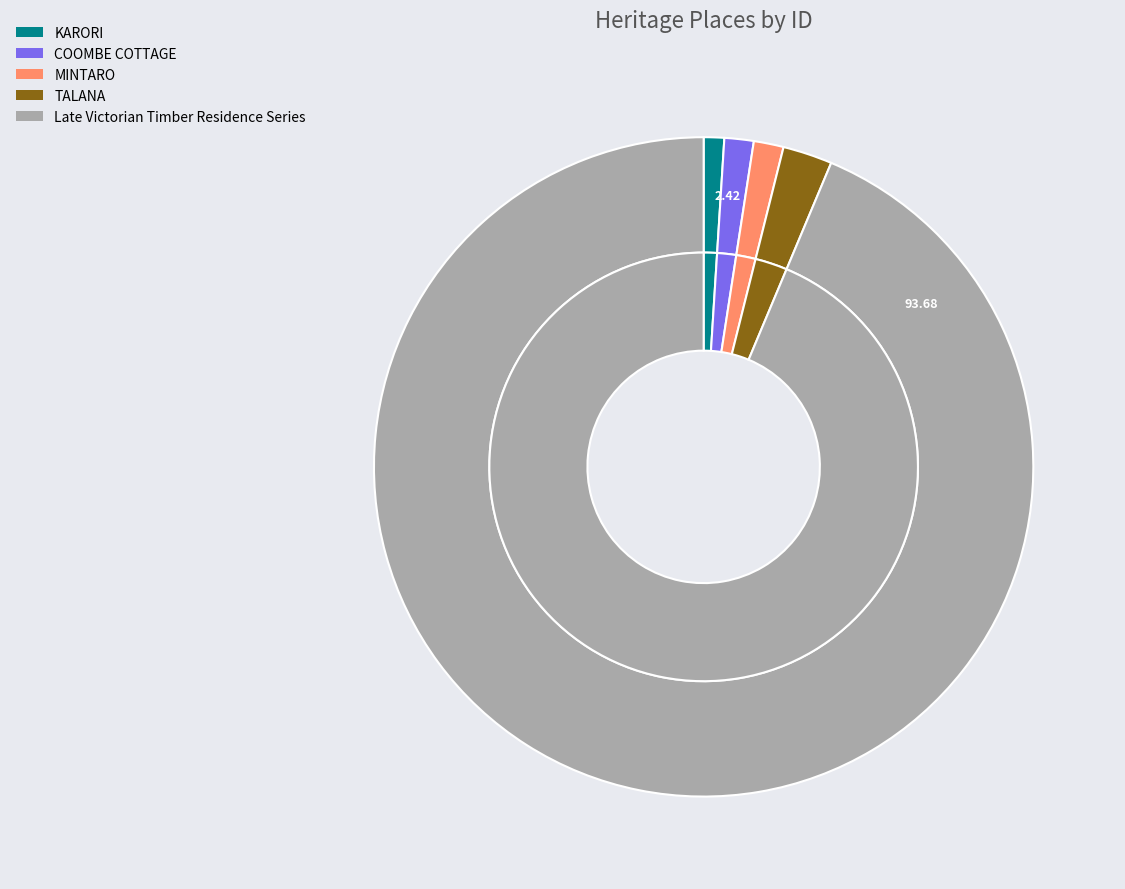

What portion of the pie excludes TALANA?

97.6%